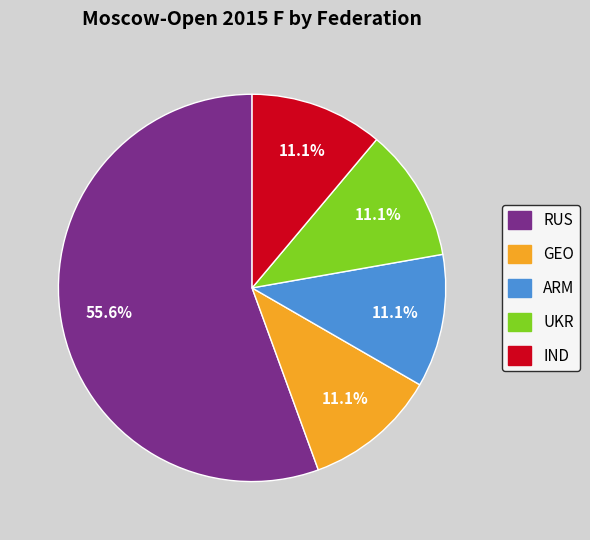

What percentage is the IND slice, to the nearest percent?

11%